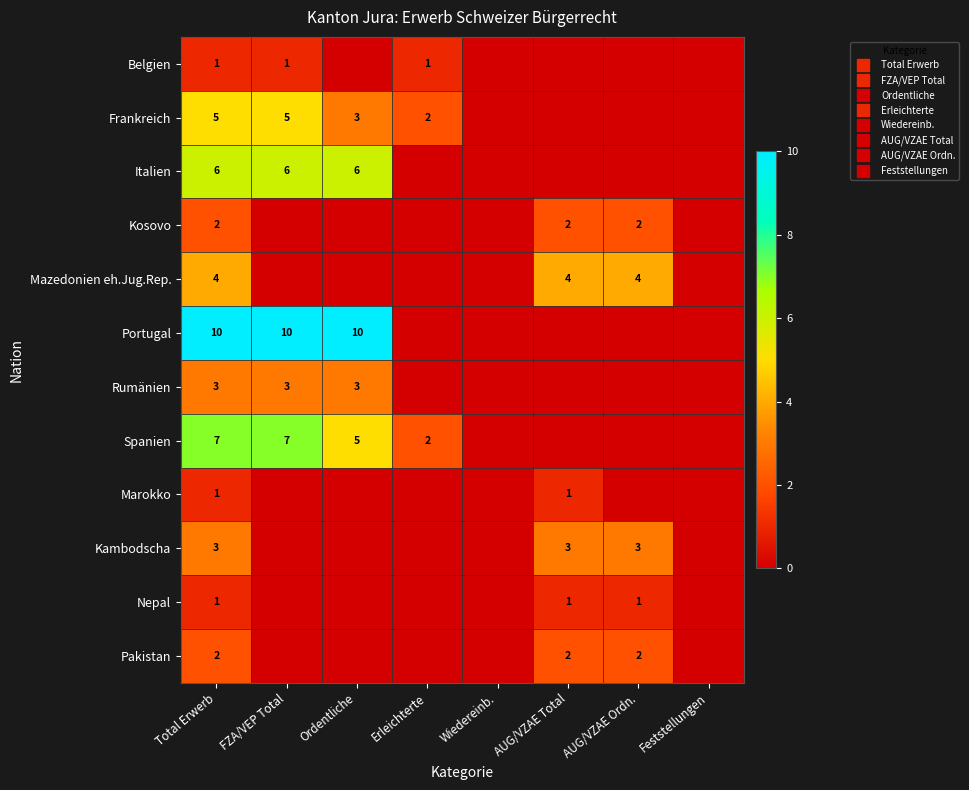

List the series in order of their peak value, highest first.

Portugal, Spanien, Italien, Frankreich, Mazedonien eh.Jug.Rep., Rumänien, Kambodscha, Kosovo, Pakistan, Belgien, Marokko, Nepal